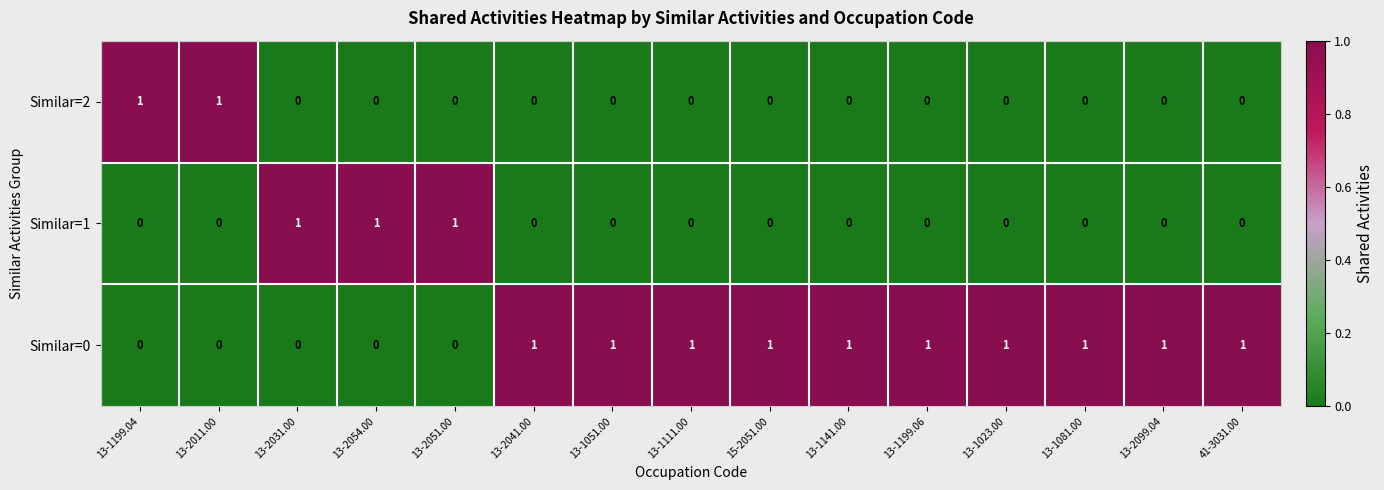

What is the spread (max minus min) of values at 13-2051.00?

1